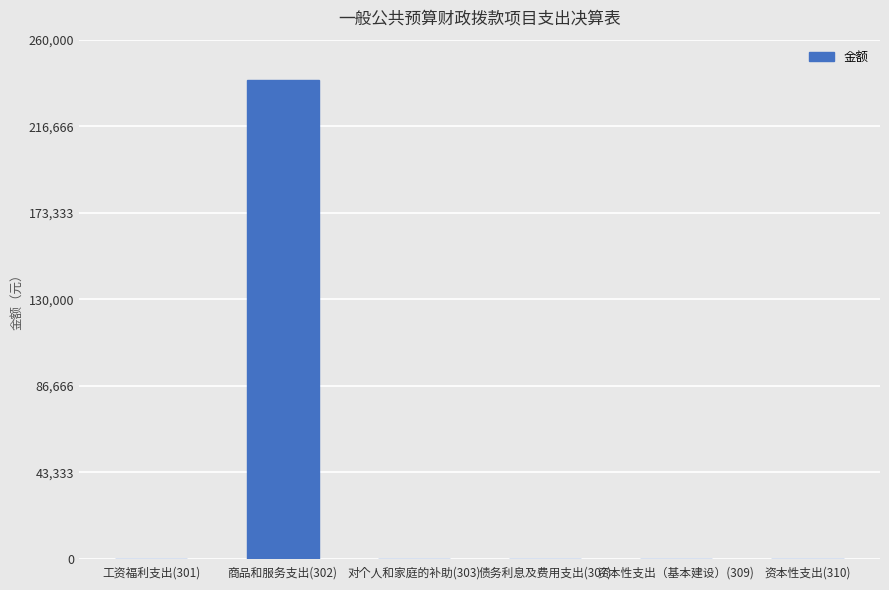

Reading right to left, transcribe all the data shown in this chart.

资本性支出(310)=0.0	资本性支出（基本建设）(309)=0.0	债务利息及费用支出(307)=0.0	对个人和家庭的补助(303)=0.0	商品和服务支出(302)=239738.4	工资福利支出(301)=0.0